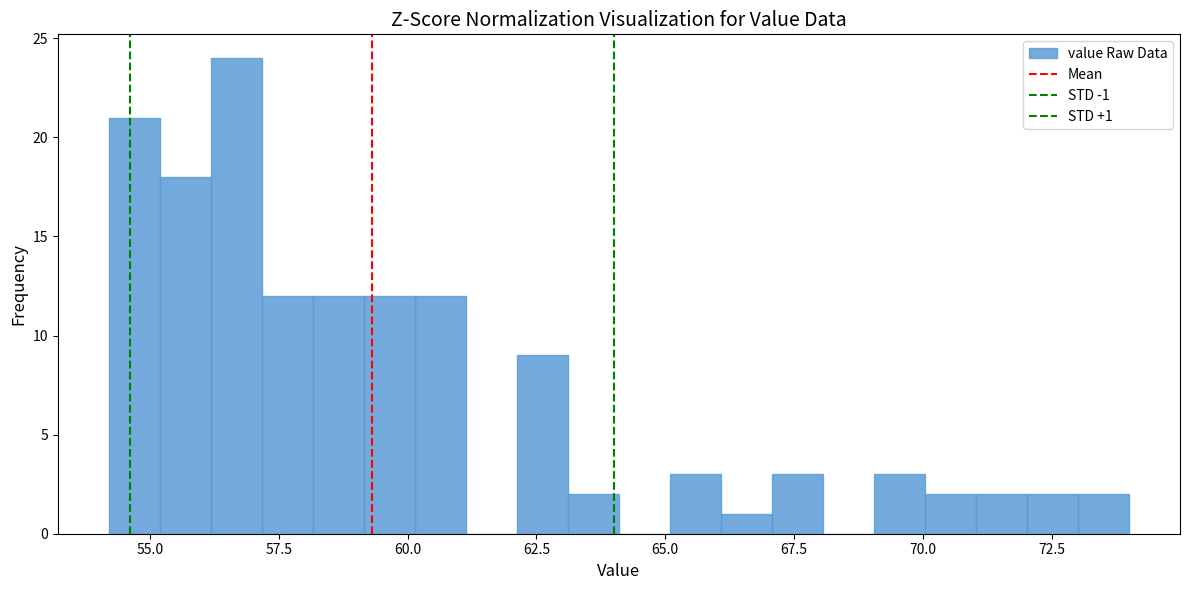

Around what value on the x-axis is the tallest bar? Give the approximate position of its centre, as read against the axis.

56.5